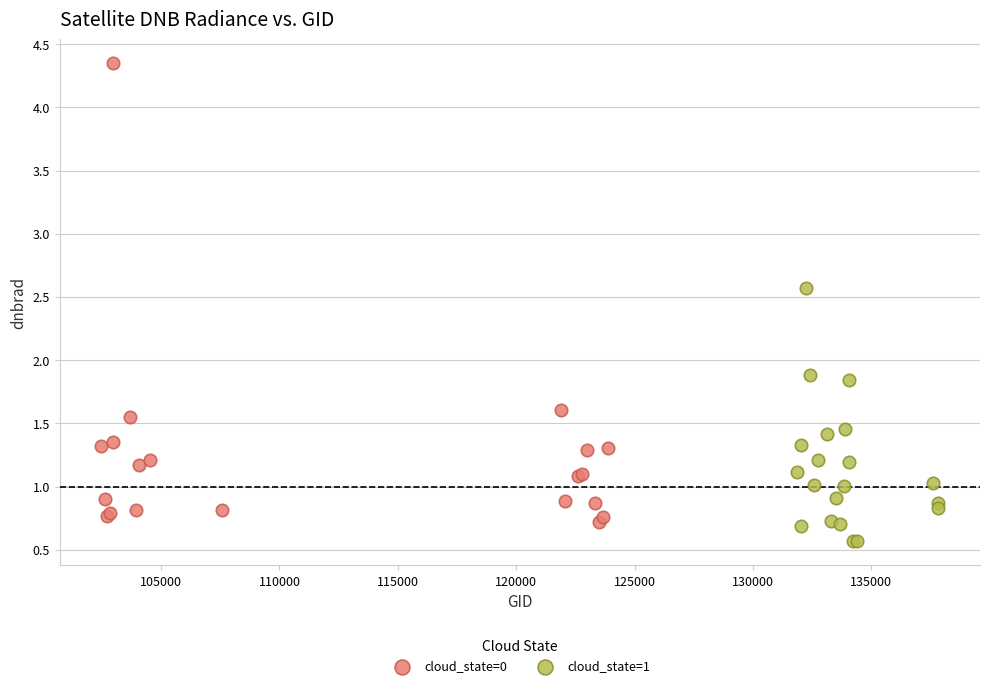

Which series has the largest Y range (max minus min)?

cloud_state=0